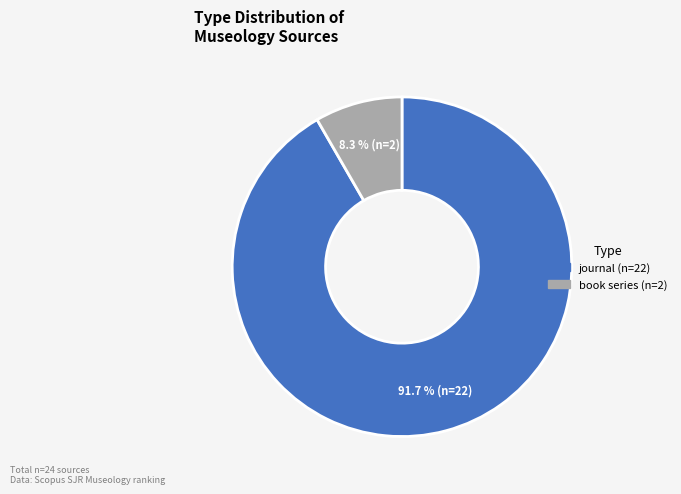

Between journal and book series, which is larger?

journal